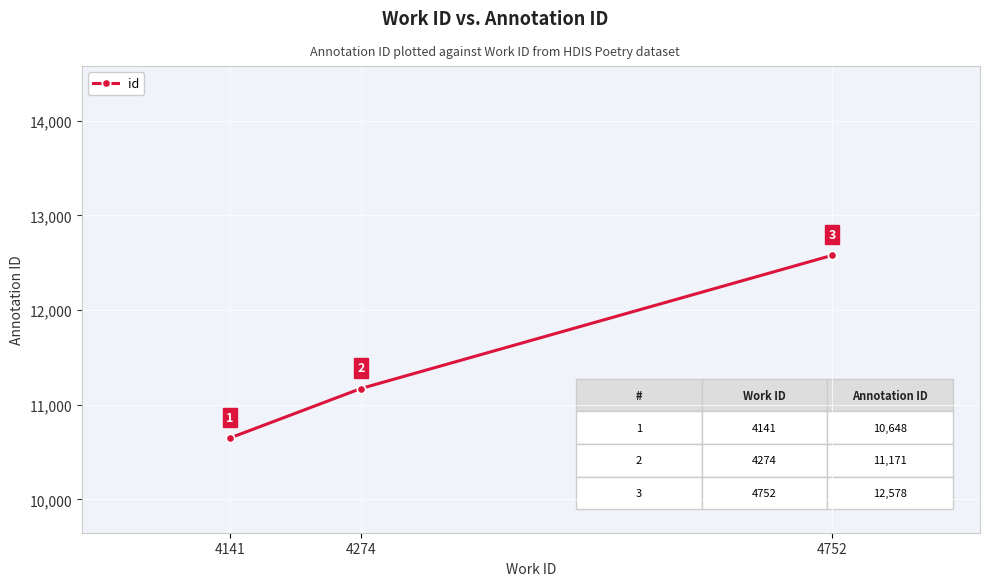

Reading left to right, extract all data points from this chart.

4141=10648	4274=11171	4752=12578